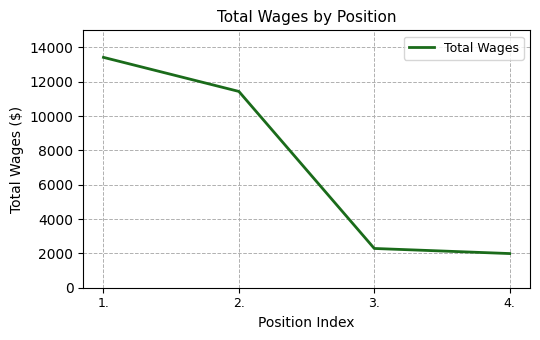

Reading left to right, list all the values displayed in this chart.

1.=13425	2.=11439	3.=2288	4.=1991